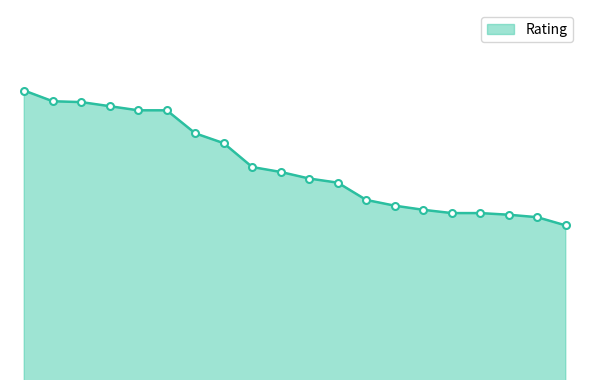

At which label does the data first exceed 2353?

1